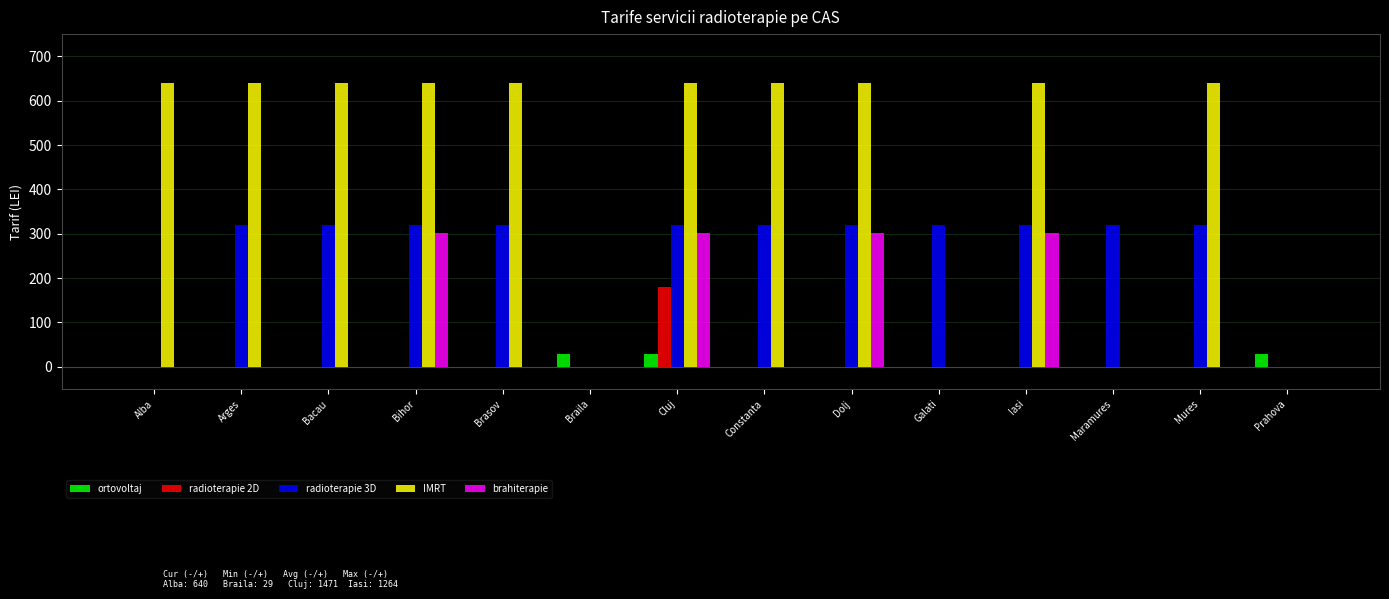

What is the maximum value for radioterapie 3D?

320